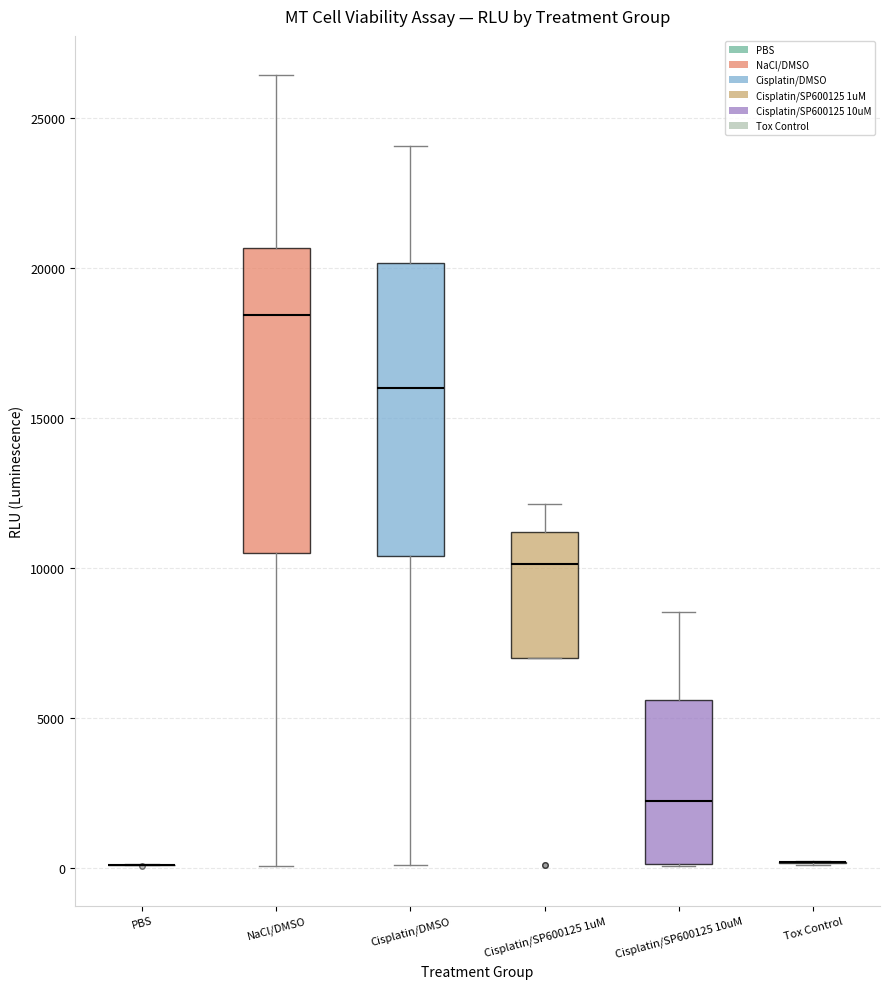

Reading left to right, read every box against the y-axis: the position of its median line, the range the box covers, and the ends of its whiskers. The values are not printed on the chart, so give them approximately, as read against the axis.

PBS: box collapsed to a line at 0, whiskers 0 to 0
NaCl/DMSO: median 18500, box 10500 to 20500, whiskers 0 to 26500
Cisplatin/DMSO: median 16000, box 10500 to 20000, whiskers 0 to 24000
Cisplatin/SP600125 1uM: median 10000, box 7000 to 11000, whiskers 7000 to 12000
Cisplatin/SP600125 10uM: median 2000, box 0 to 5500, whiskers 0 to 8500
Tox Control: box collapsed to a line at 0, whiskers 0 to 0